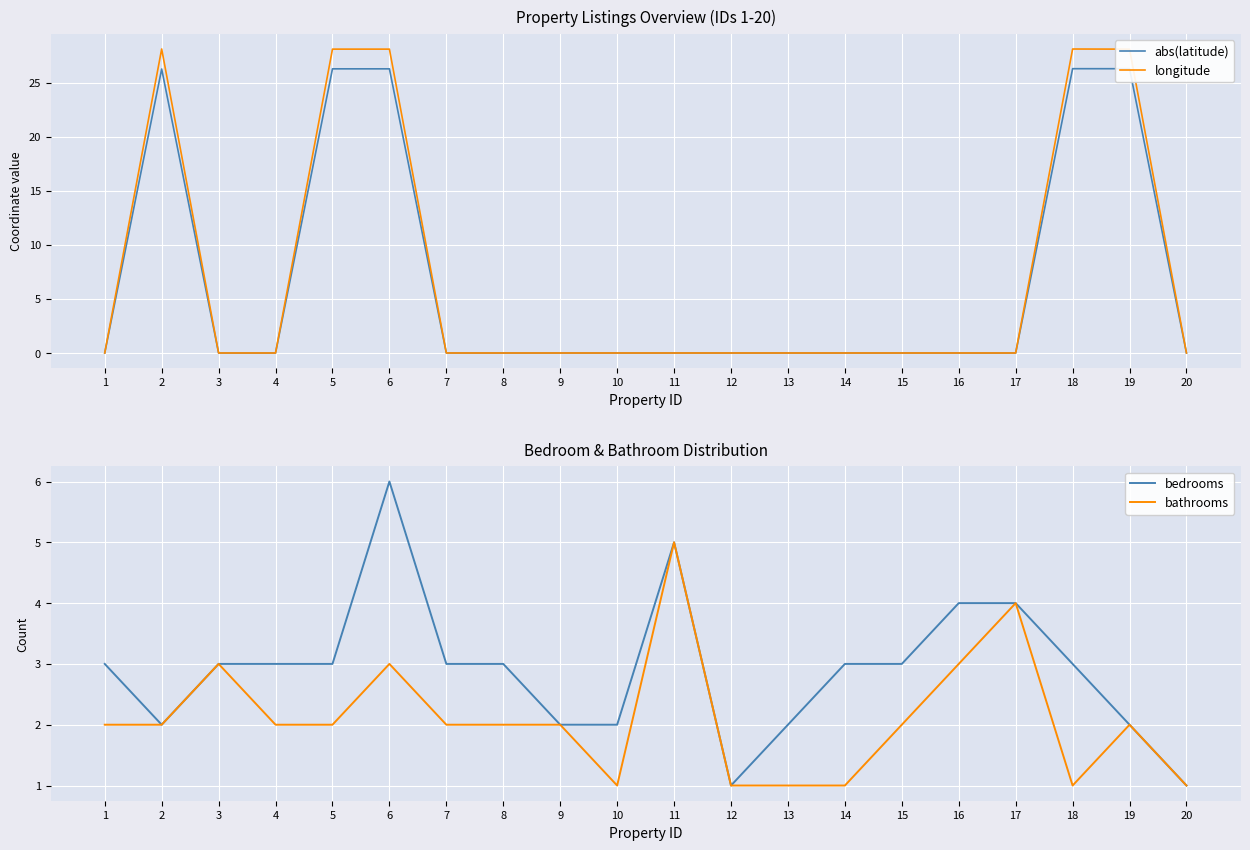

What is the value of the bathrooms point at the 9th from the left?

2.0